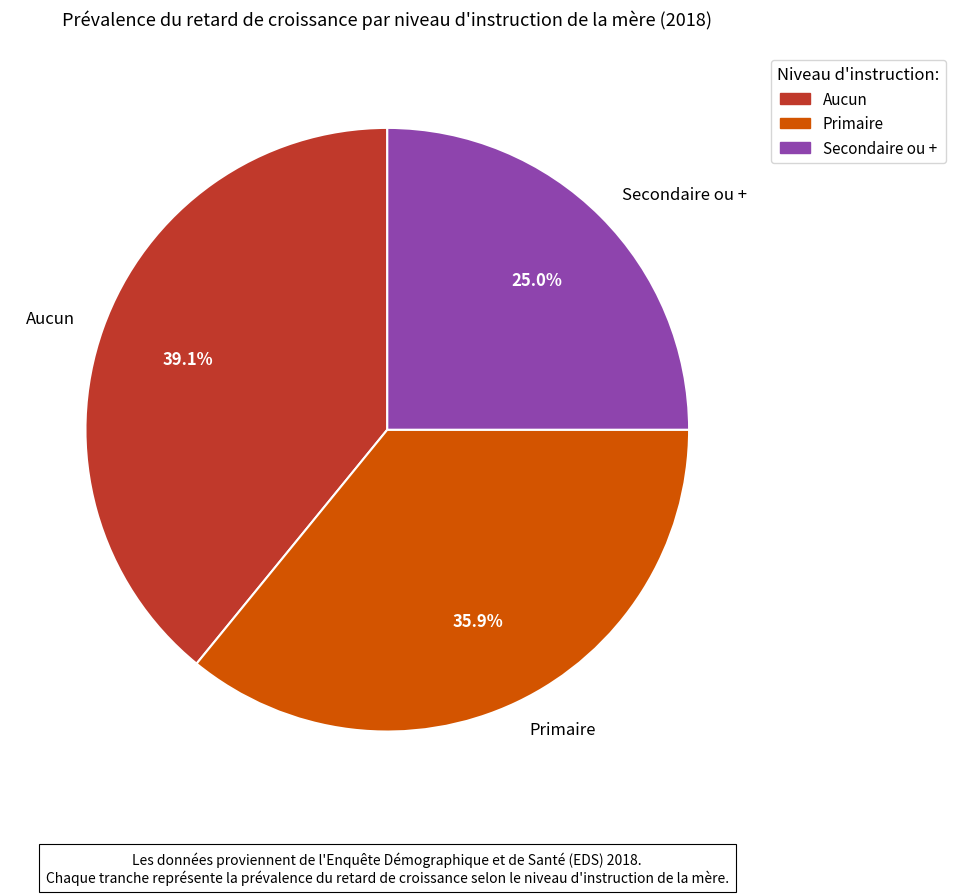

Is there any slice that represents more than half of the pie?

No